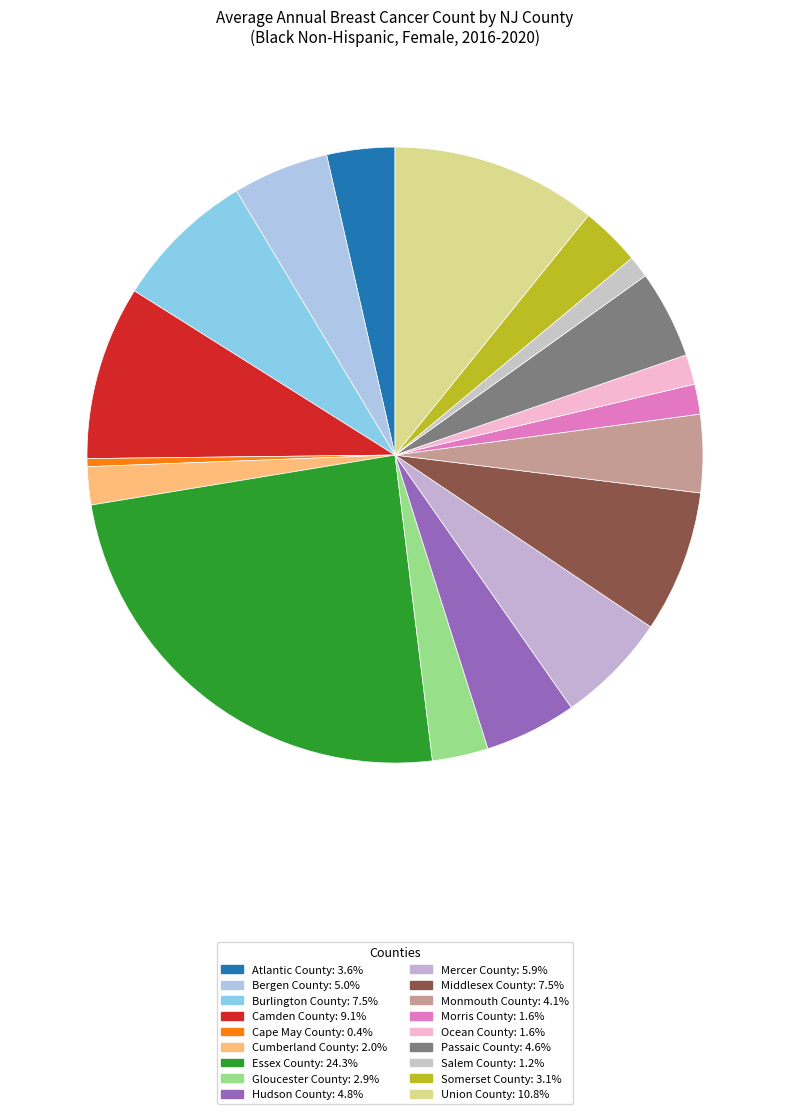

The Atlantic County slice represents 1% of the pie. True or false?

False